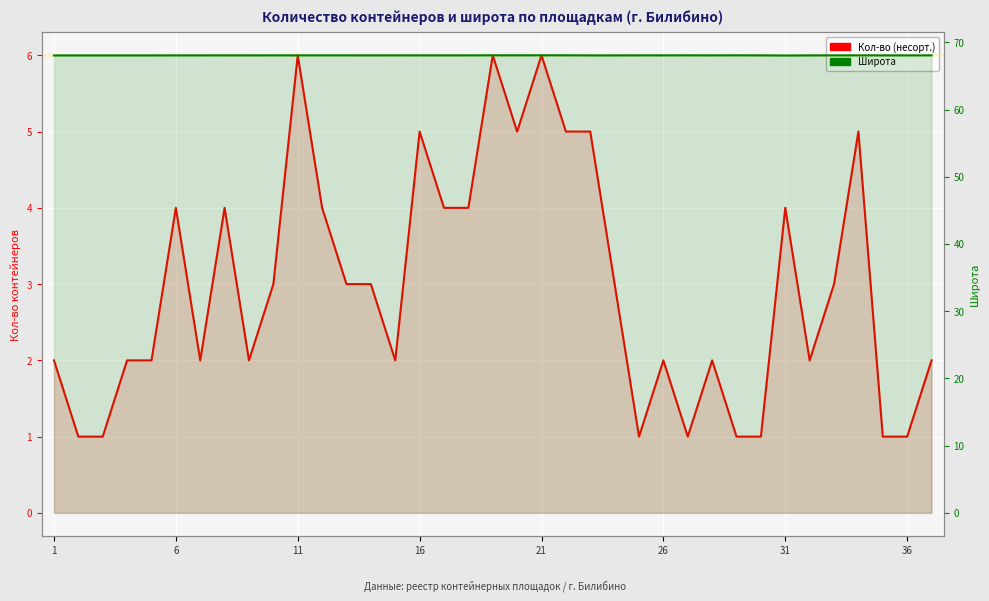

True or false: Кол-во (несорт.) has more than 2 interior local peaks.

True